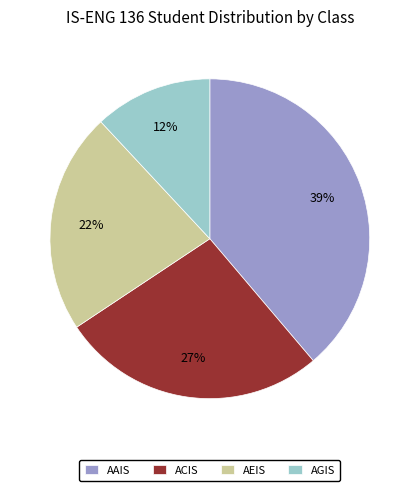

Is the sum of AEIS and AGIS greater than half?

No